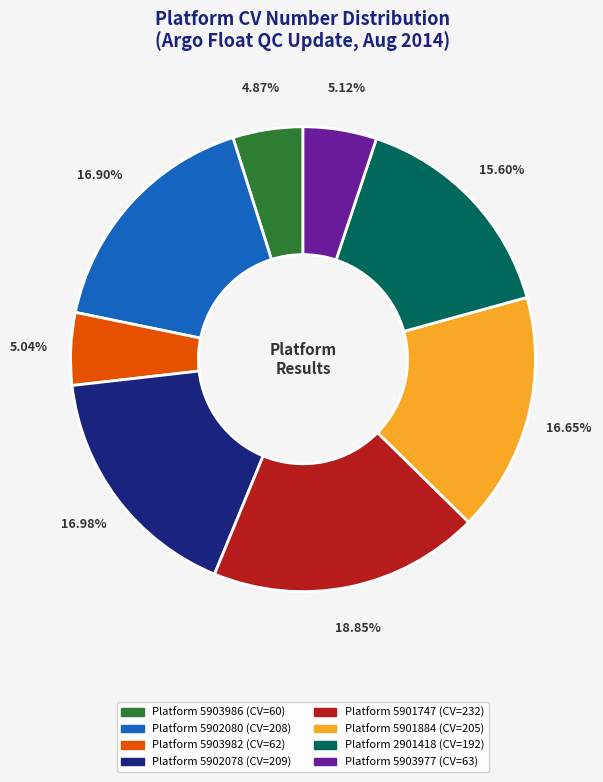

Does any single category account for the majority?

No